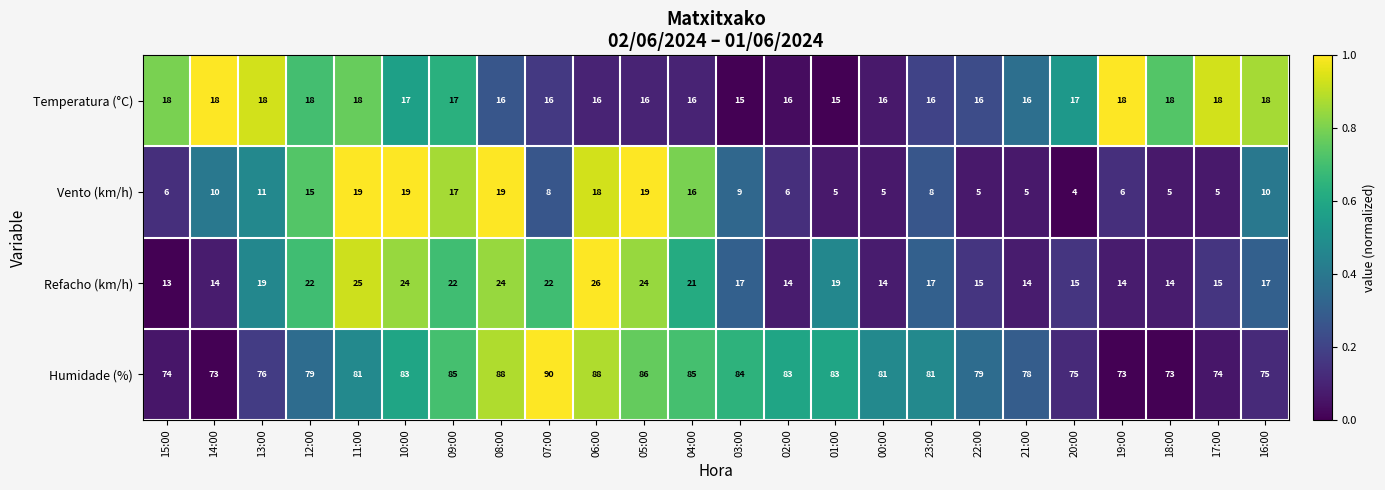

What is the total value across all series at 06:00?

148